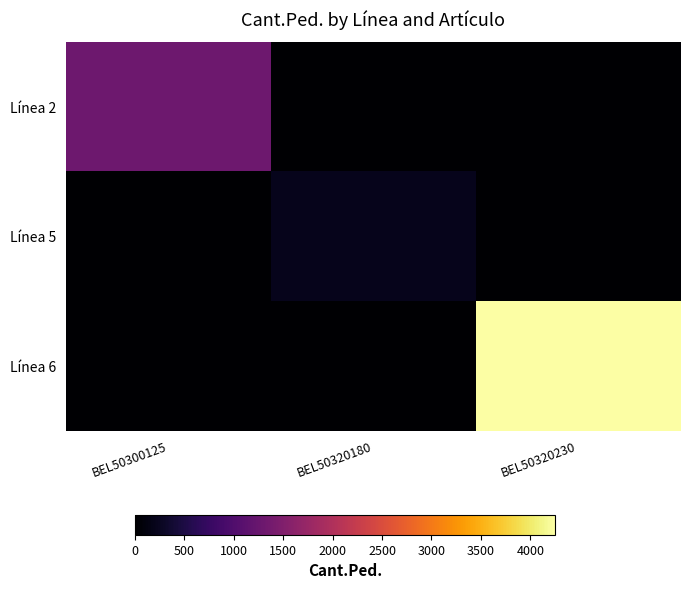

At BEL50300125, list the series in order from smallest to largest.

Línea 5, Línea 6, Línea 2